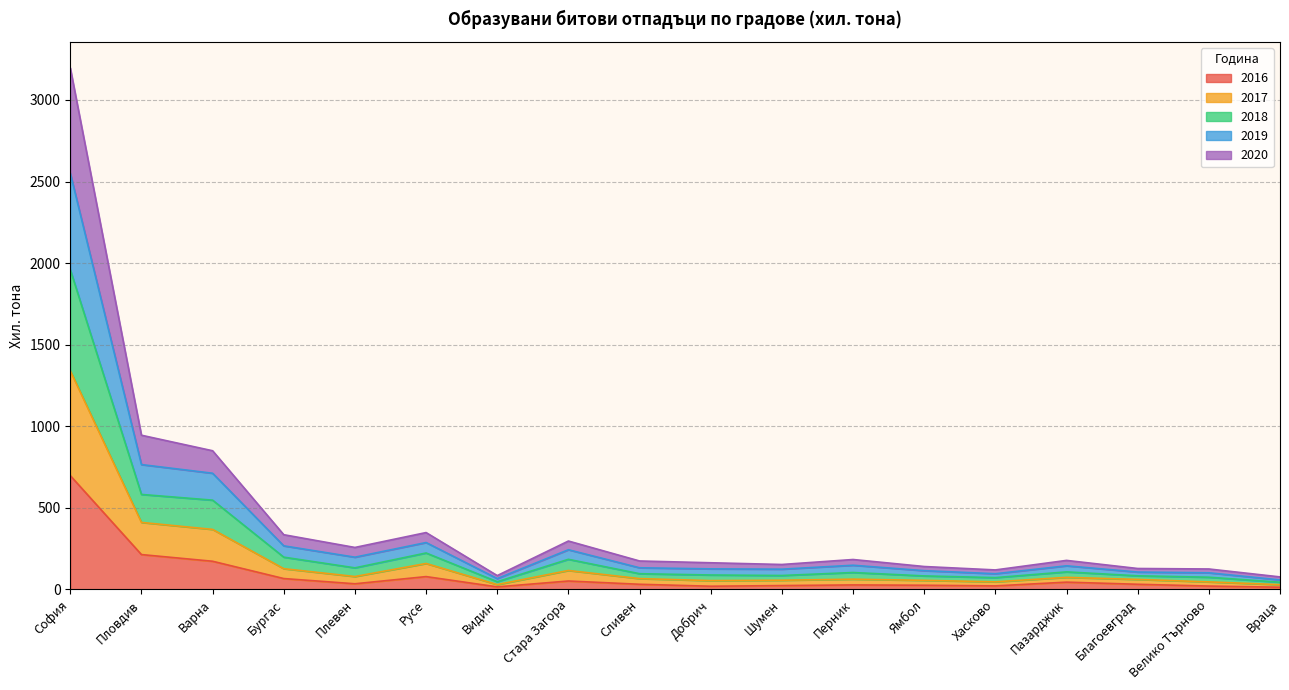

What is the label of the 17th point from the right?

Пловдив